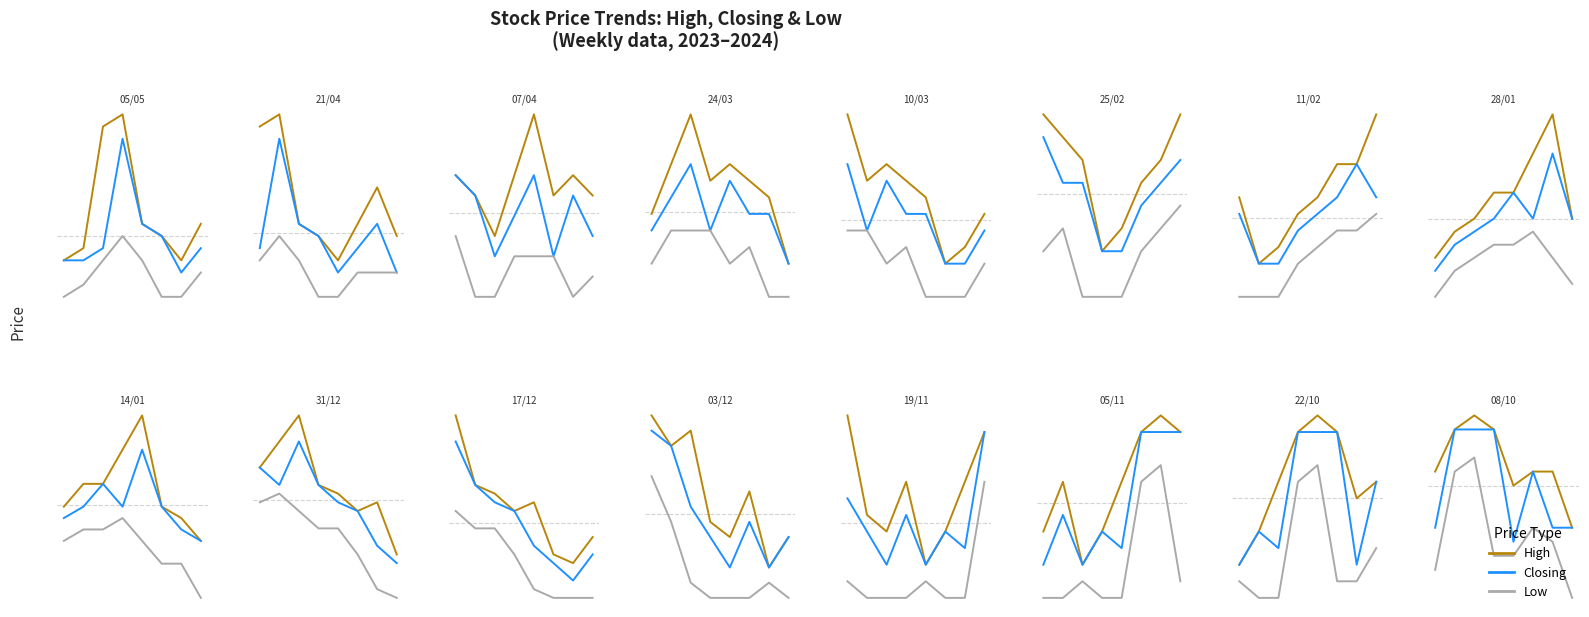

How many Low values are between 1 and 2?

8